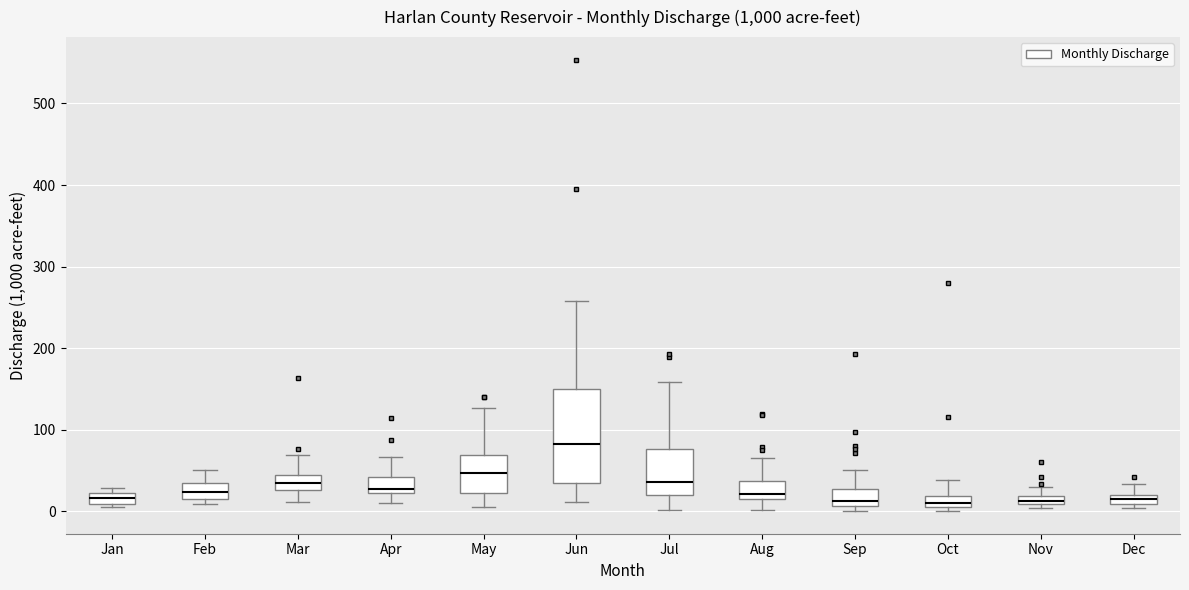

Which box has the highest median line?

Jun